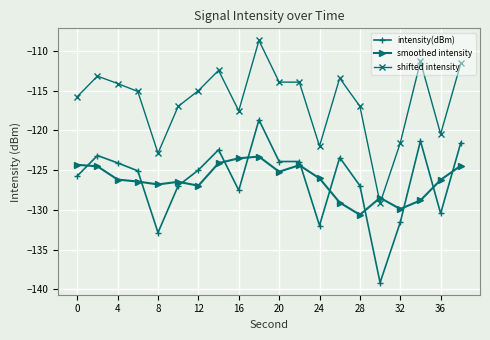

List the series in order of their peak value, lowest first.

smoothed intensity, intensity(dBm), shifted intensity